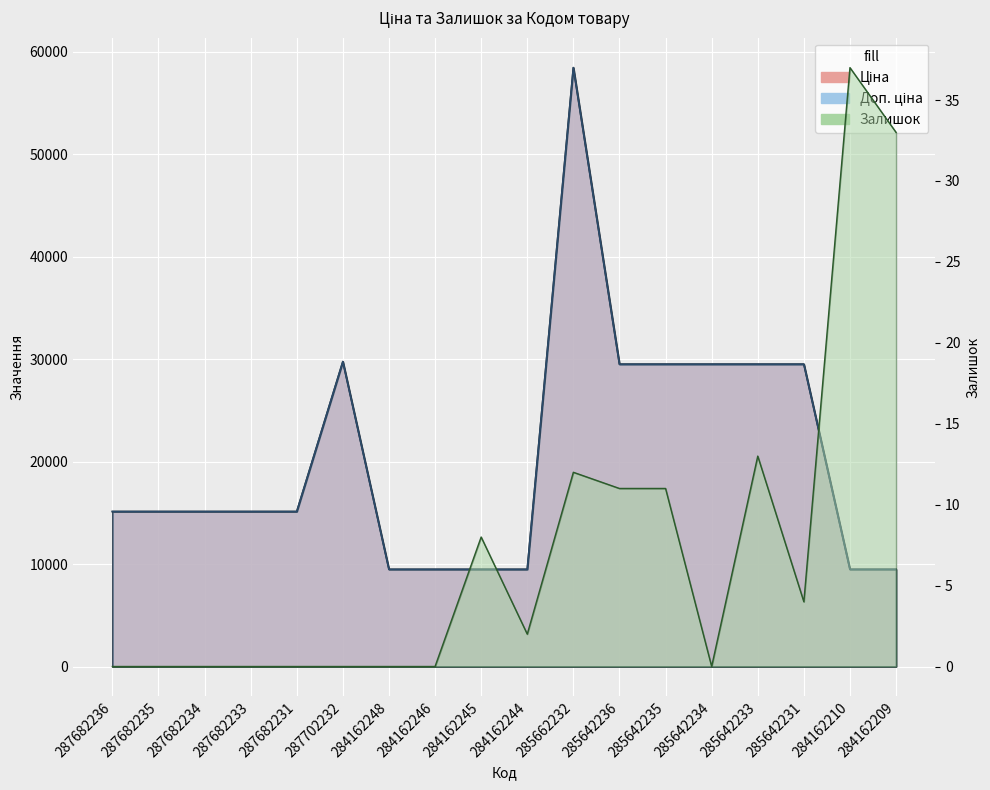

True or false: Доп. ціна and Ціна cross at least once.

False